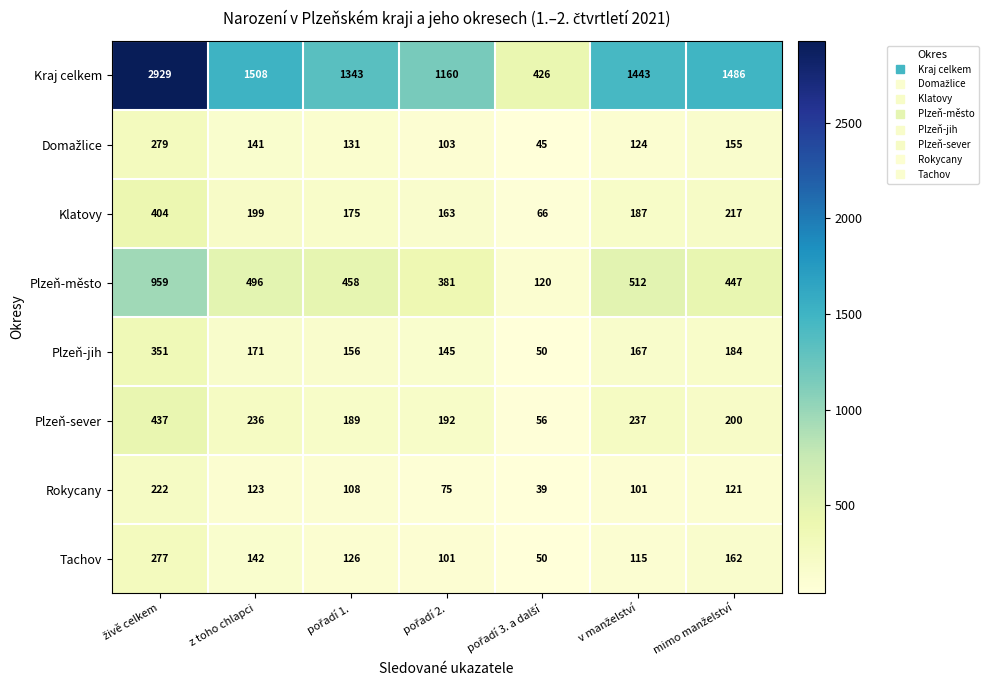

What is the minimum value shown in the chart?

39